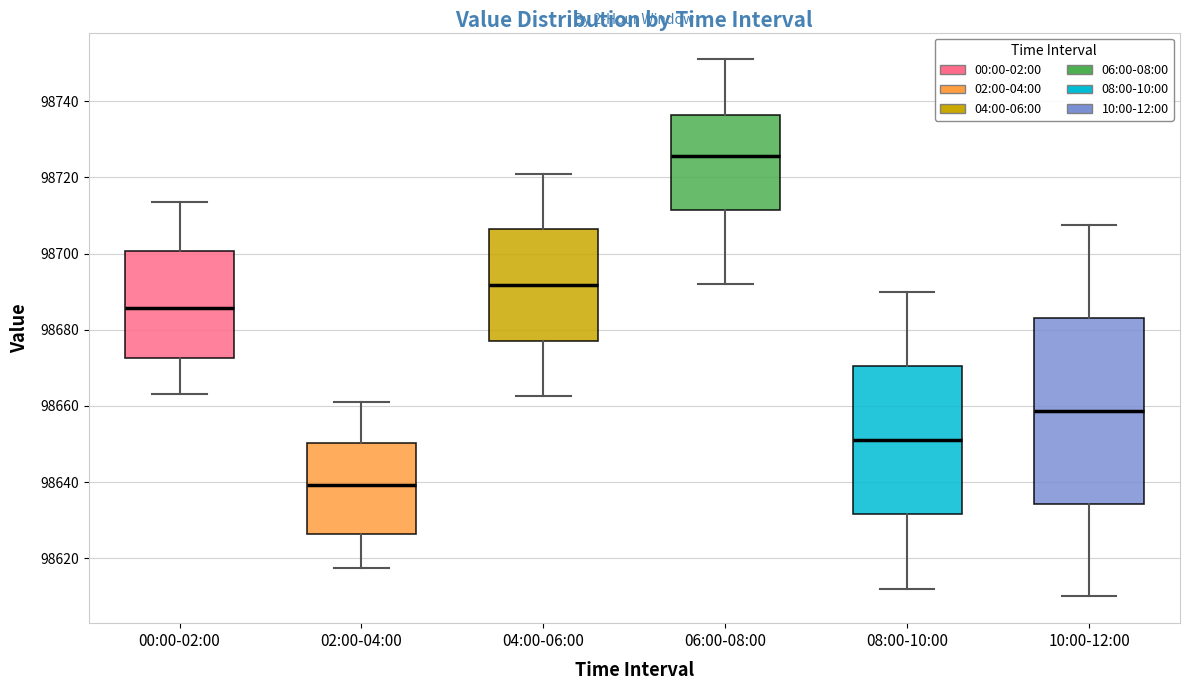

Which box is the tallest, from its lower edge to its upper edge?

10:00-12:00